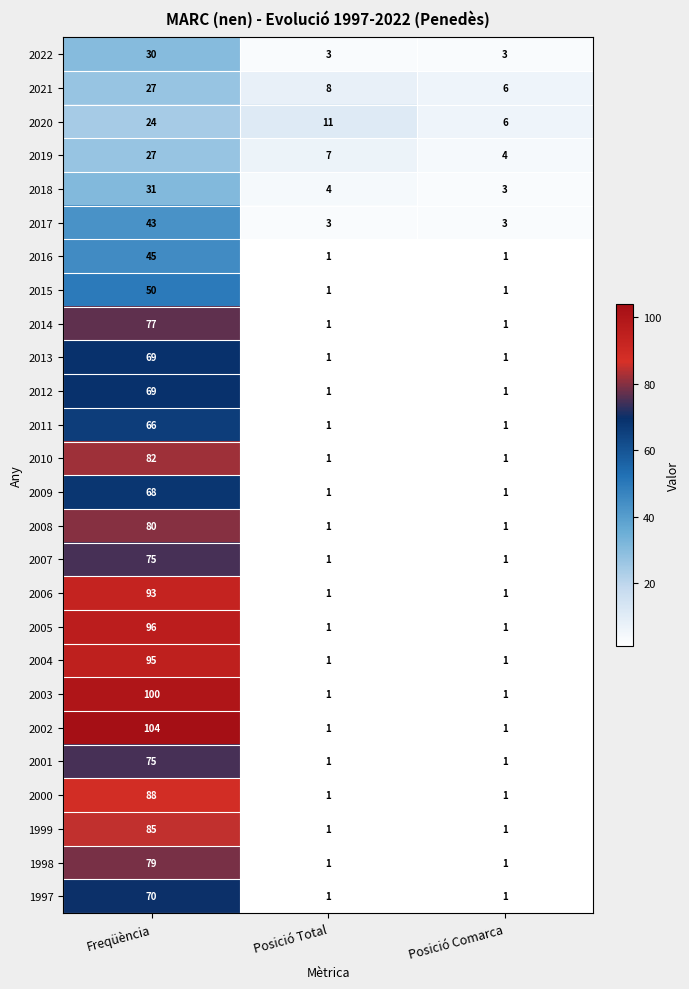

What is the difference between the maximum and minimum values in the 2013 series?

68